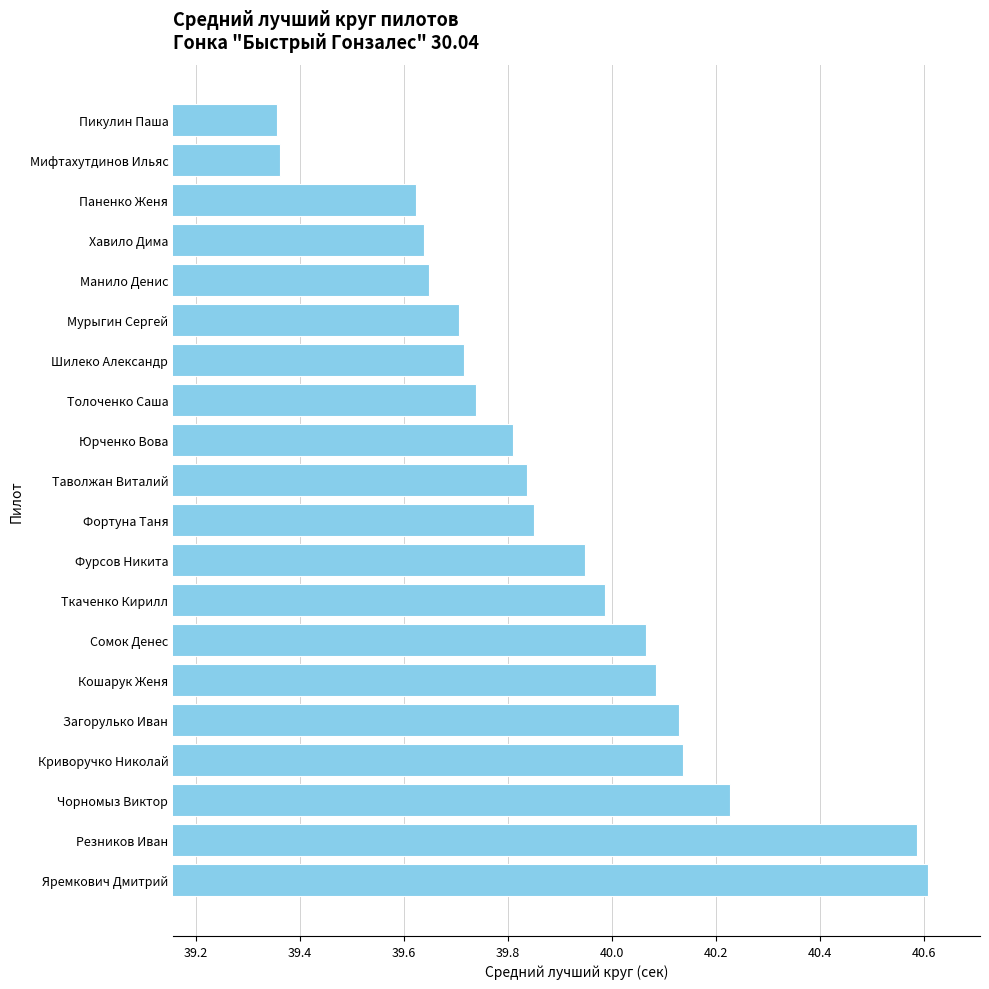

What is the sum of all values?

798.1